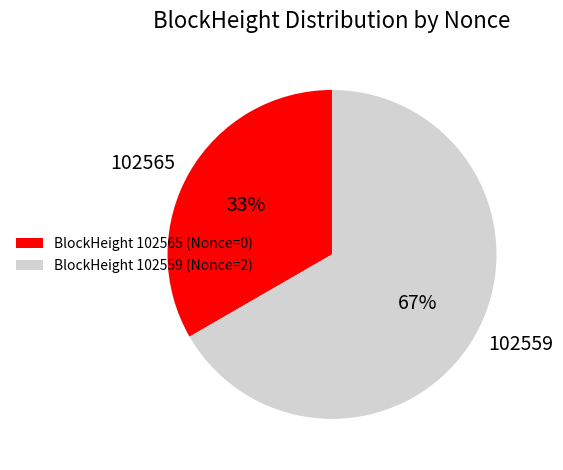

Do 102565 and 102559 together represent more than half of the pie?

Yes